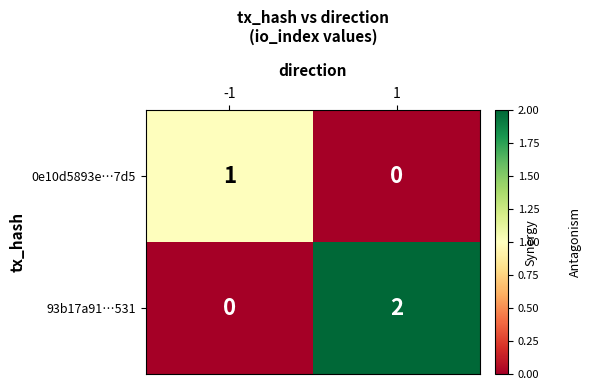

List the series in order of their overall mean, lowest first.

0e10d5893e…7d5, 93b17a91…531